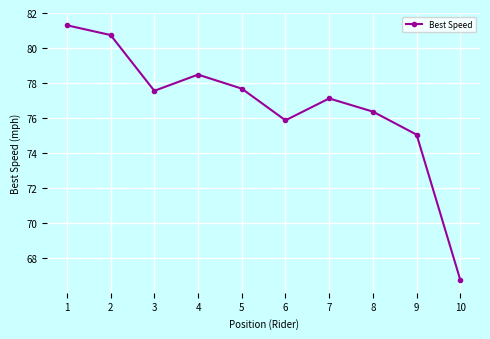

Reading left to right, transcribe all the data shown in this chart.

81.3	80.7	77.6	78.5	77.7	75.9	77.1	76.4	75.1	66.8